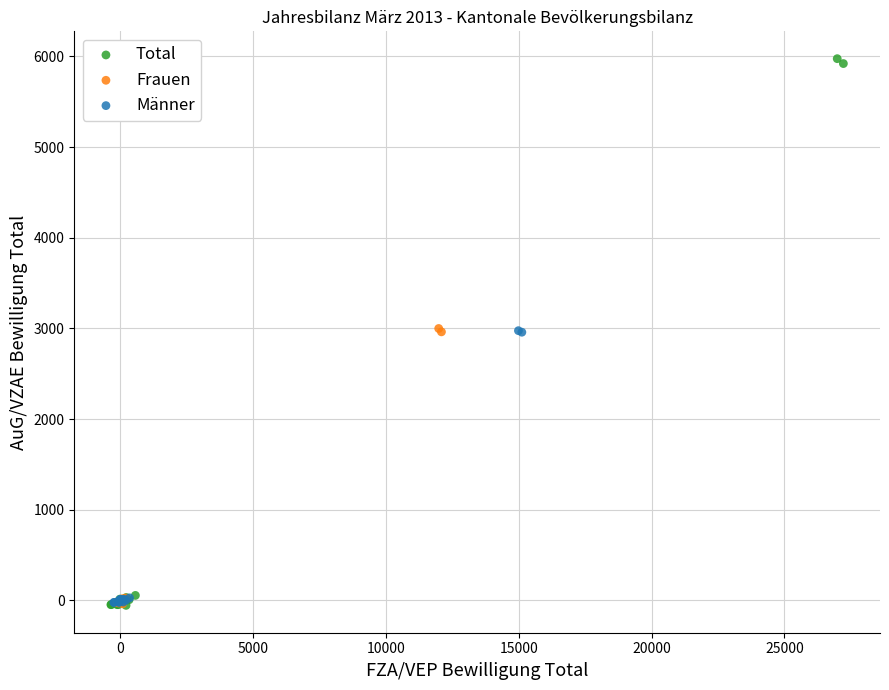

What are all the series names shown in the legend?

Total, Frauen, Männer